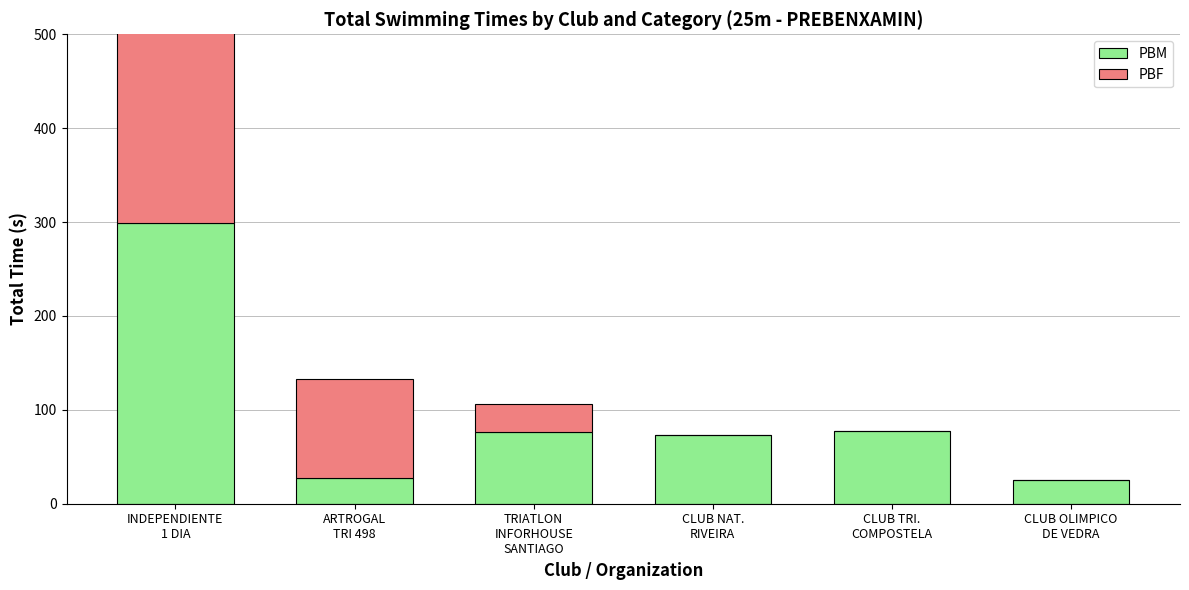

Count the number of data series in this chart.

2